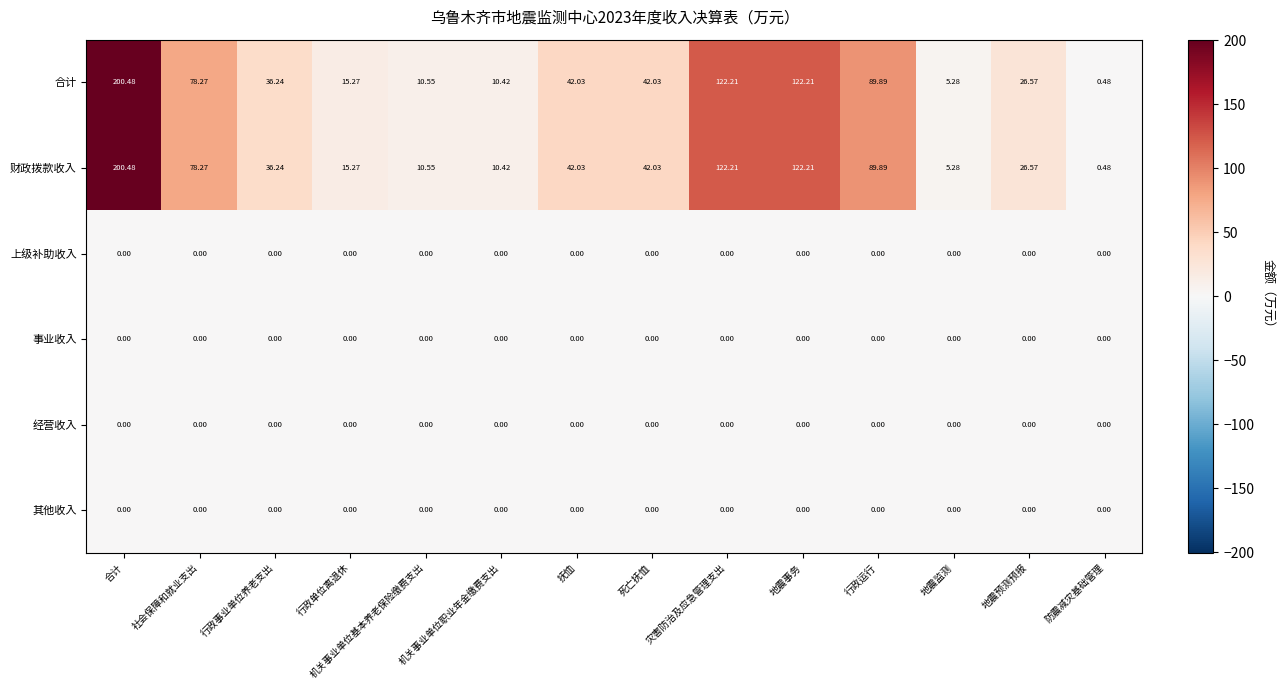

At which category is the sum across all series the highest?

合计